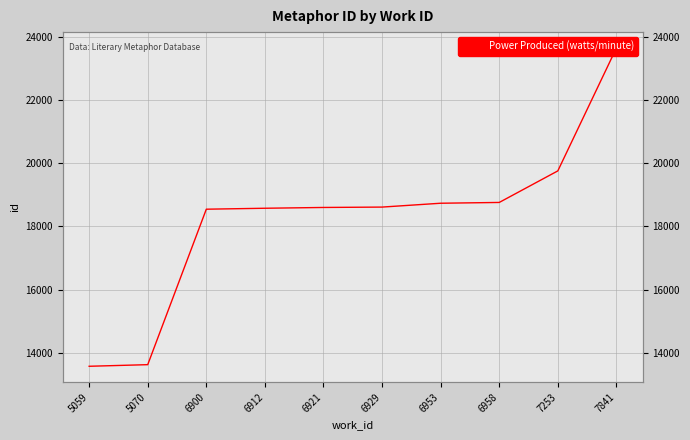

List the labels in order of value, largest first.

7841, 7253, 6958, 6953, 6929, 6921, 6912, 6900, 5070, 5059